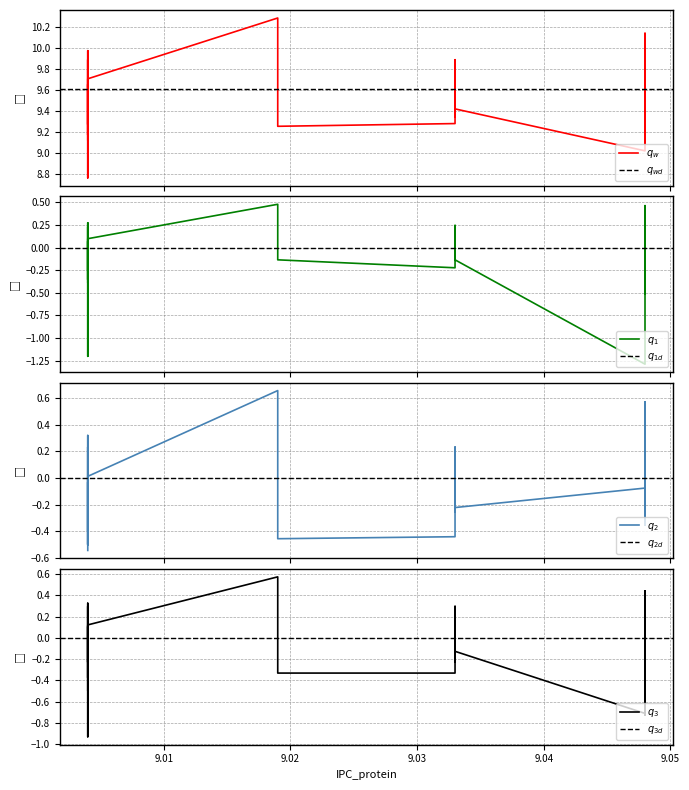

True or false: ProMoST has a value of 0.0 at 25.

False